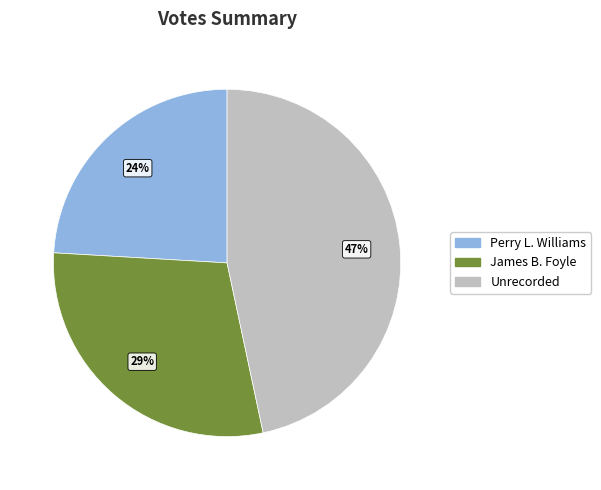

How many segments does this pie chart have?

3